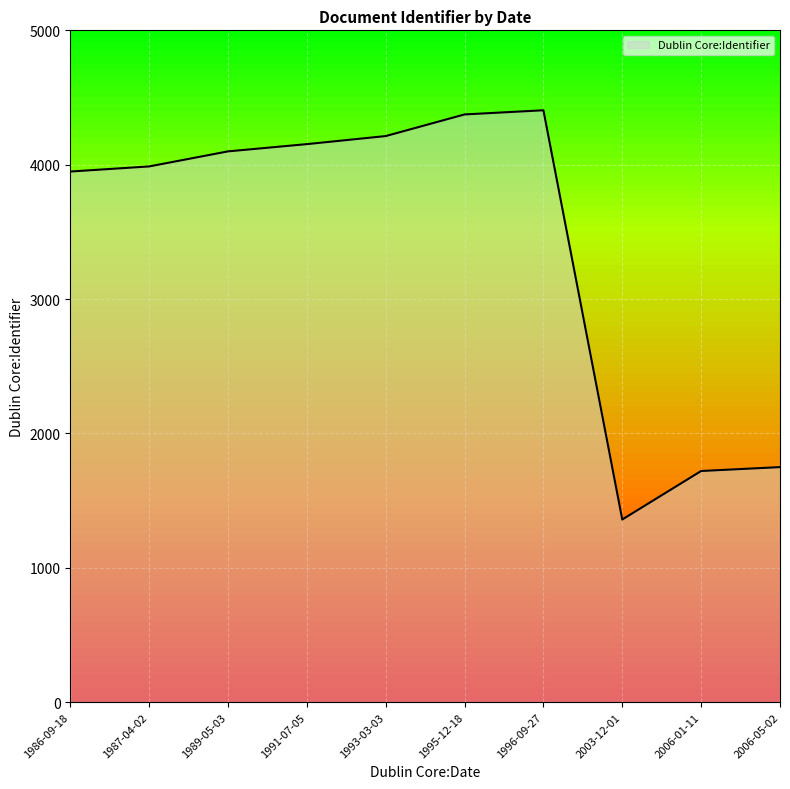

How many lines are shown in the chart?

1